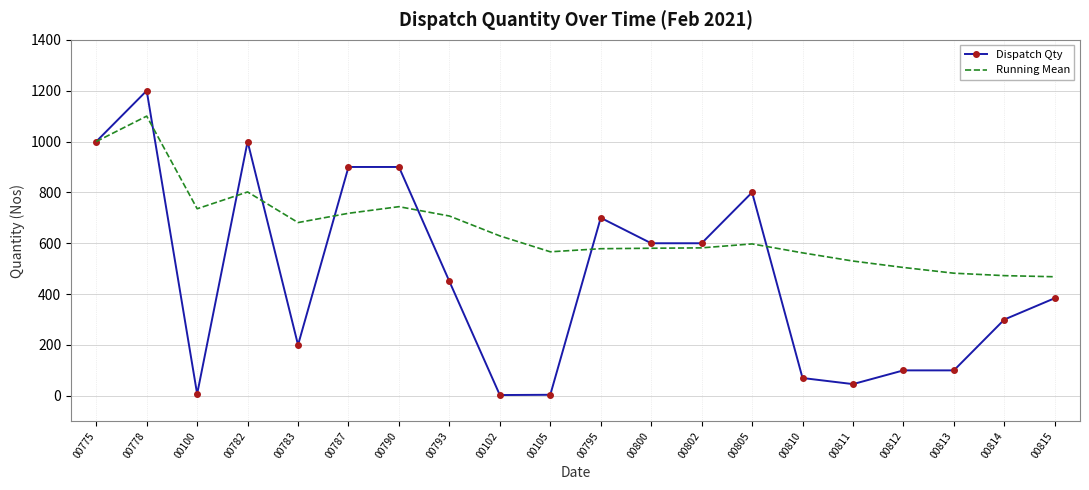

List the series in order of their peak value, lowest first.

Running Mean, Dispatch Qty